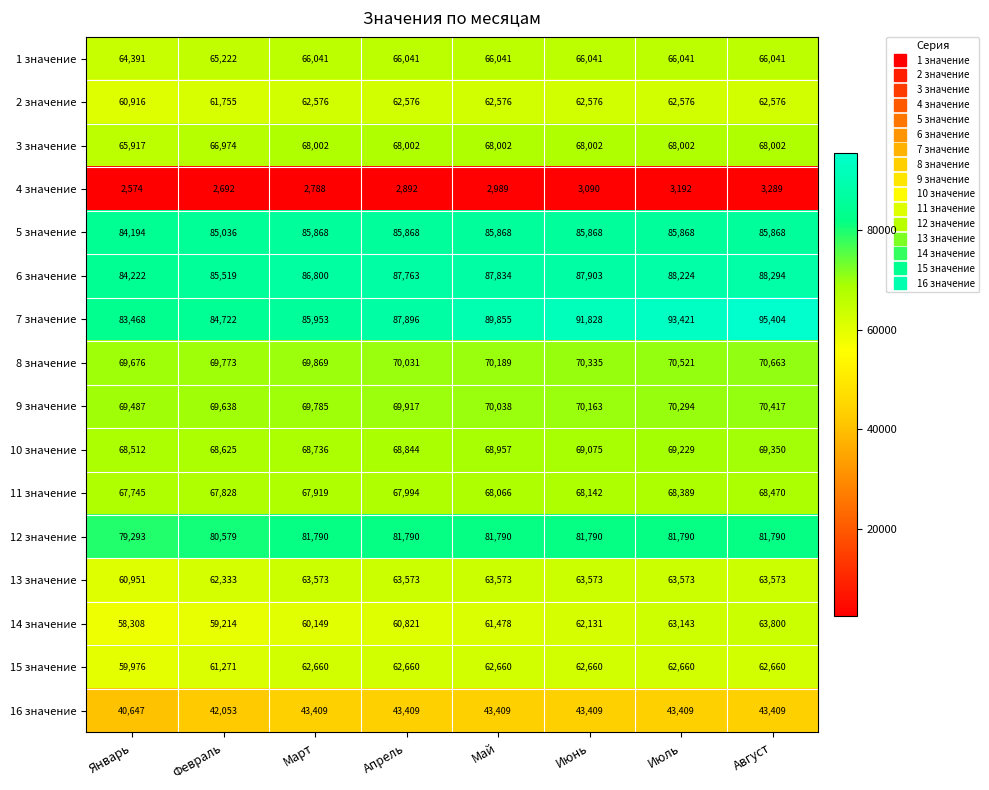

What is the difference between the 1 значение values at Март and Февраль?

819